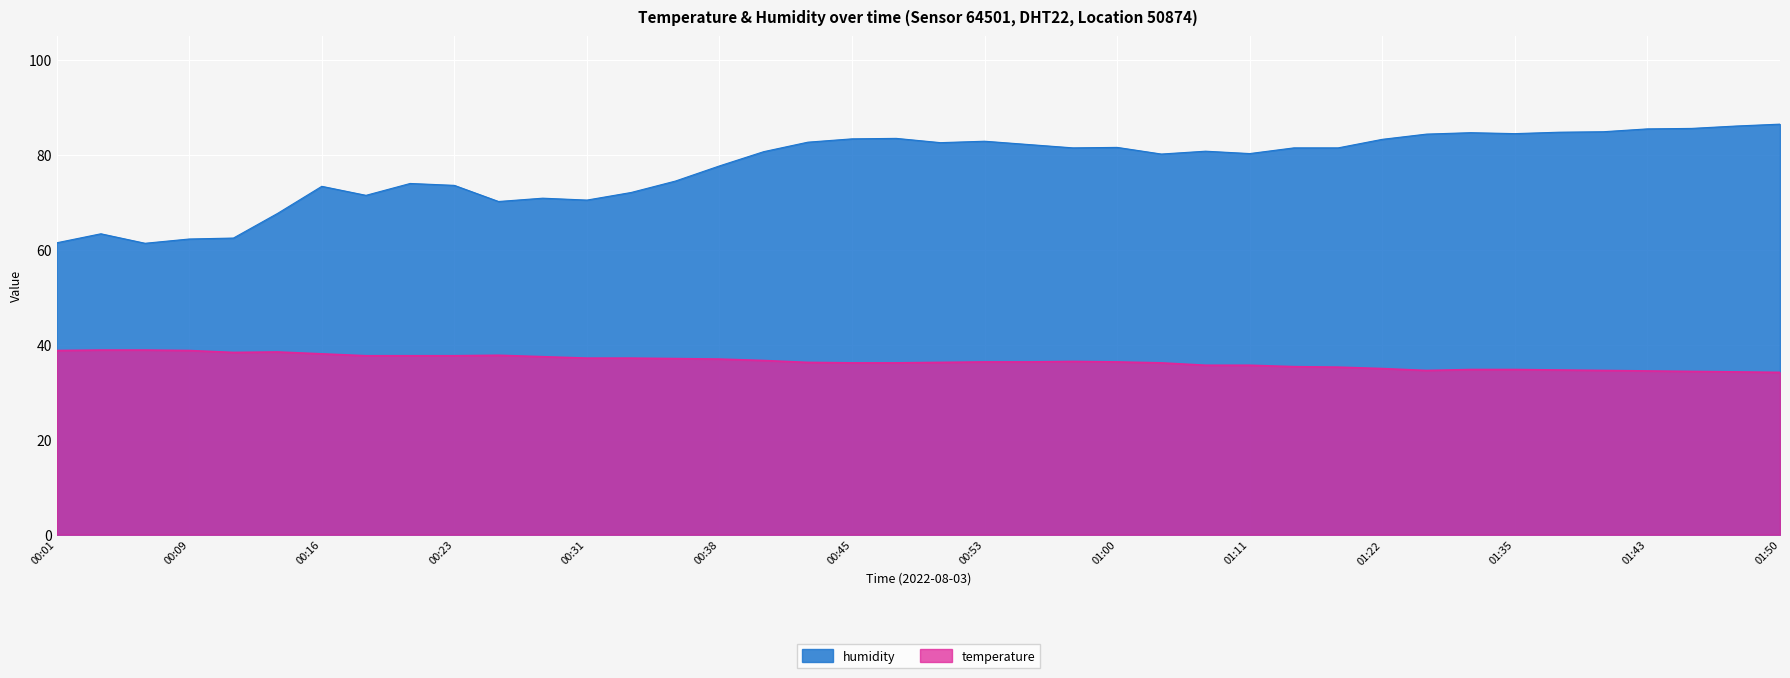

True or false: humidity and temperature intersect in this chart.

False